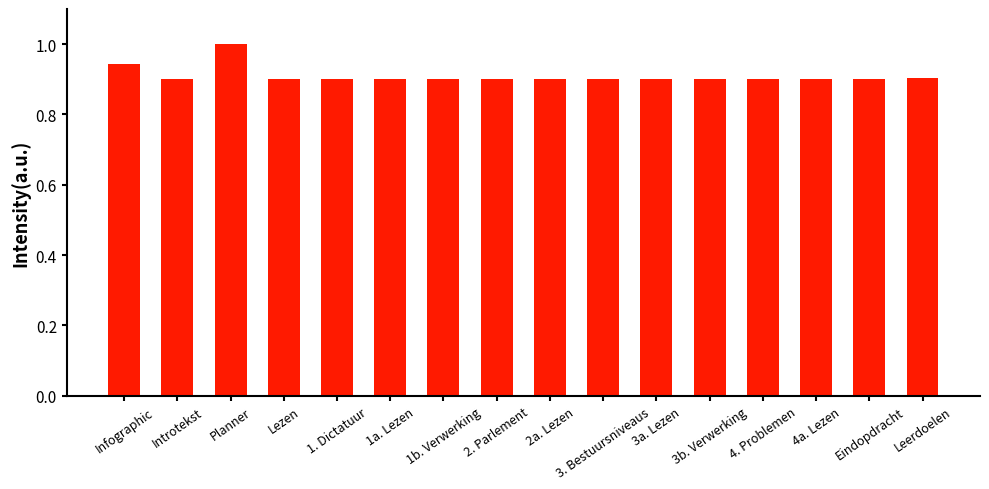

How many values are between 0 and 1?

16